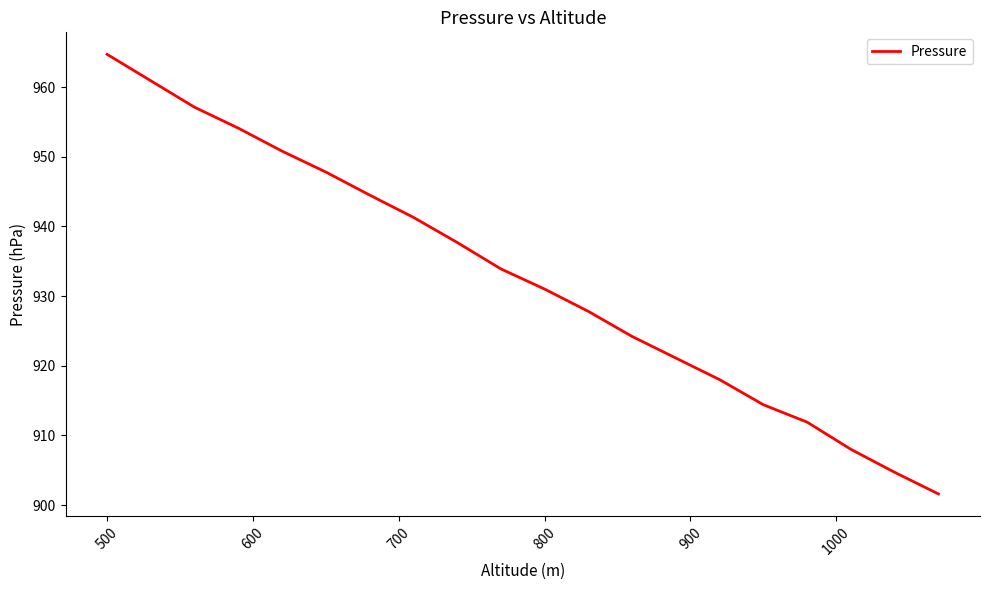

Reading left to right, transcribe all the data shown in this chart.

964.7	960.9	957.1	954.1	950.8	947.8	944.5	941.3	937.7	933.9	931.0	927.8	924.2	921.1	918.0	914.4	911.9	908.0	904.7	901.6